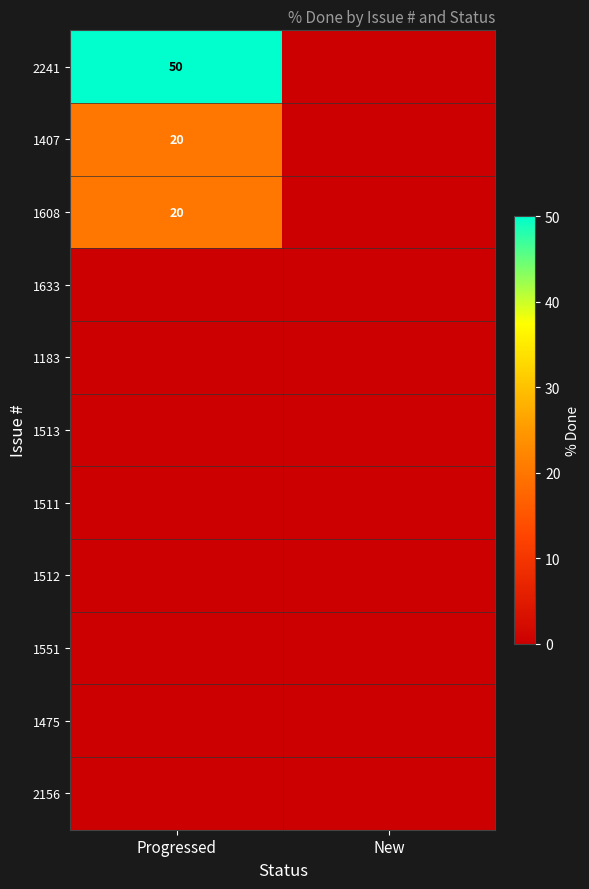

At which category does the chart reach its peak across all series?

Progressed